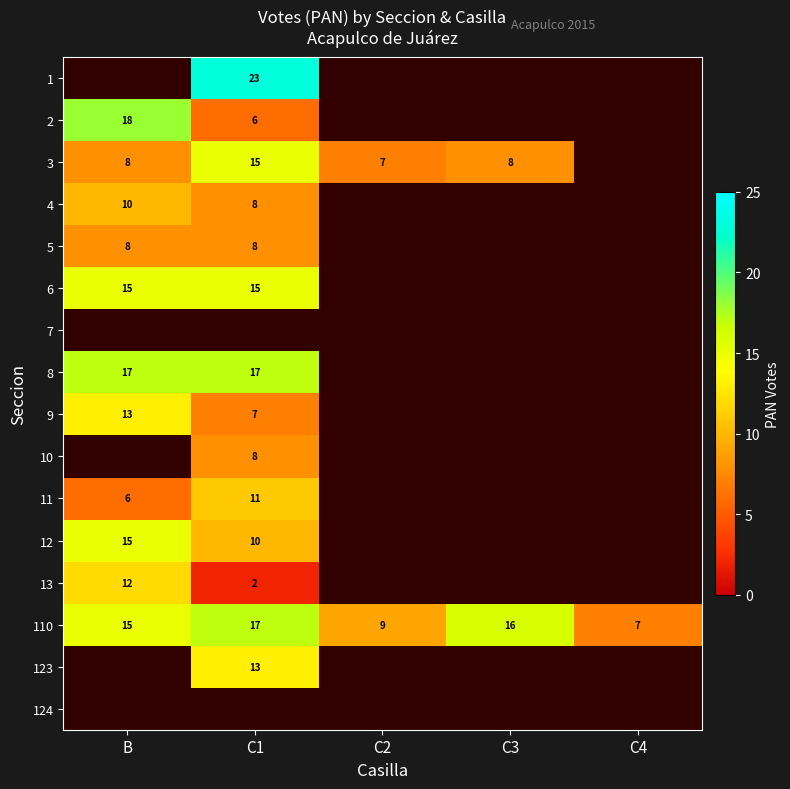

True or false: 11 has a value of 10 at B.

False